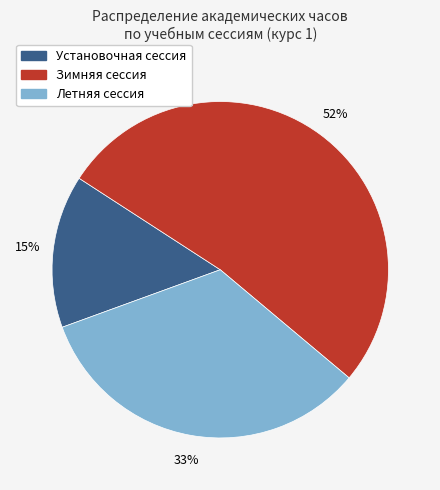

Is it true that Установочная сессия is 4% of the pie?

False